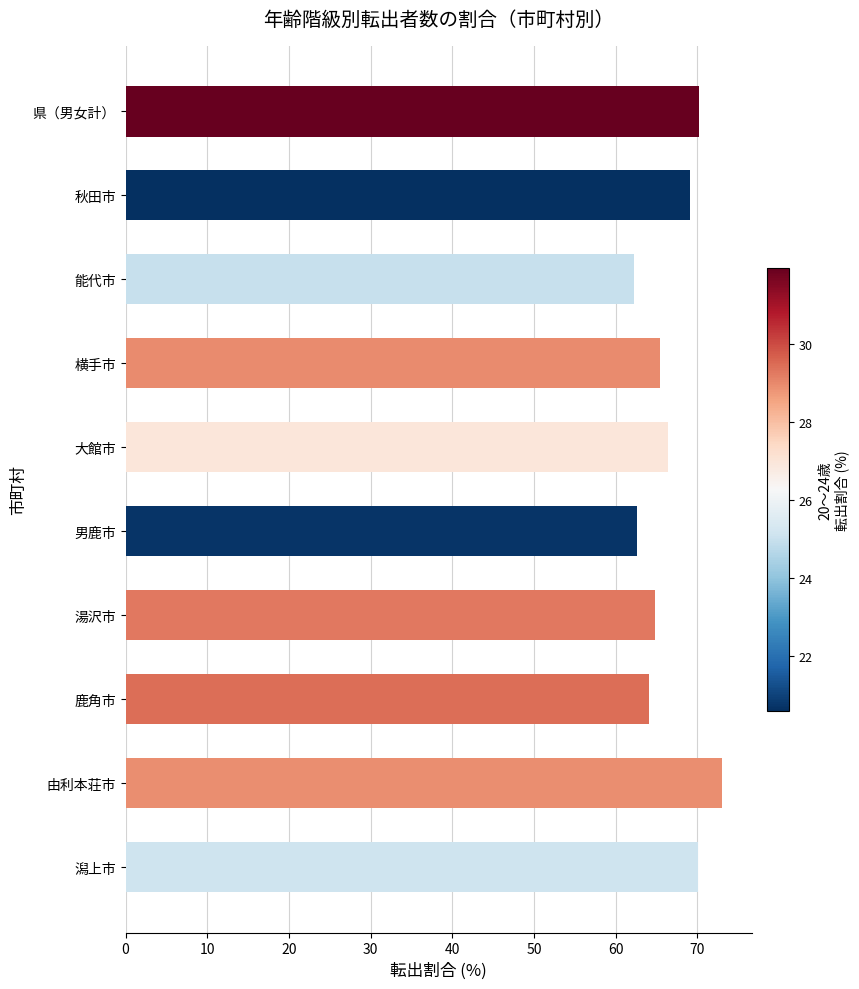

Is it true that the value at 潟上市 is 70.0?

True